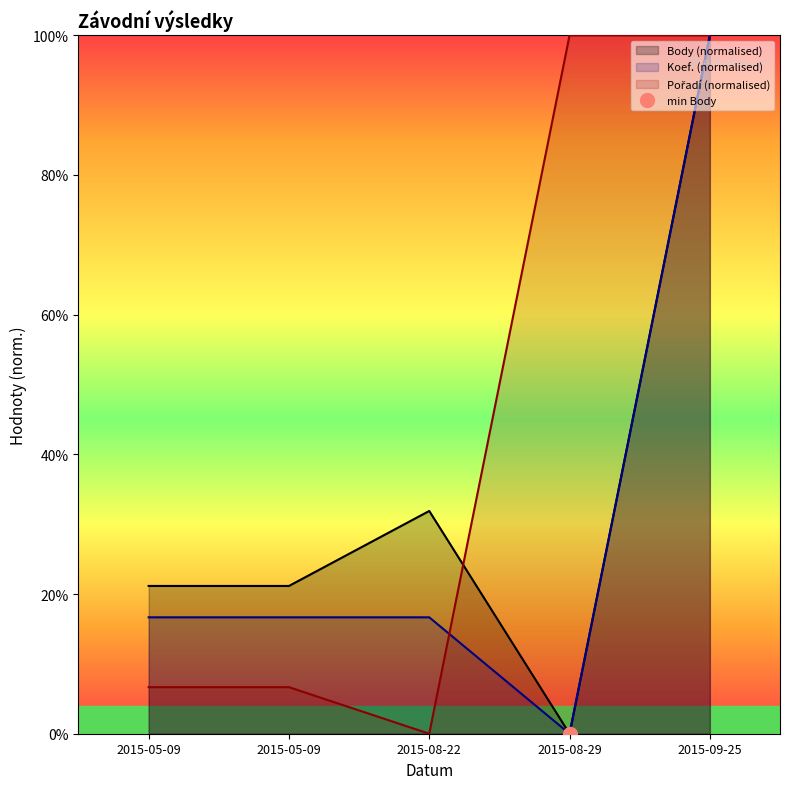

Which series ends up on top after the final intersection of Pořadí and Koef.?

Pořadí